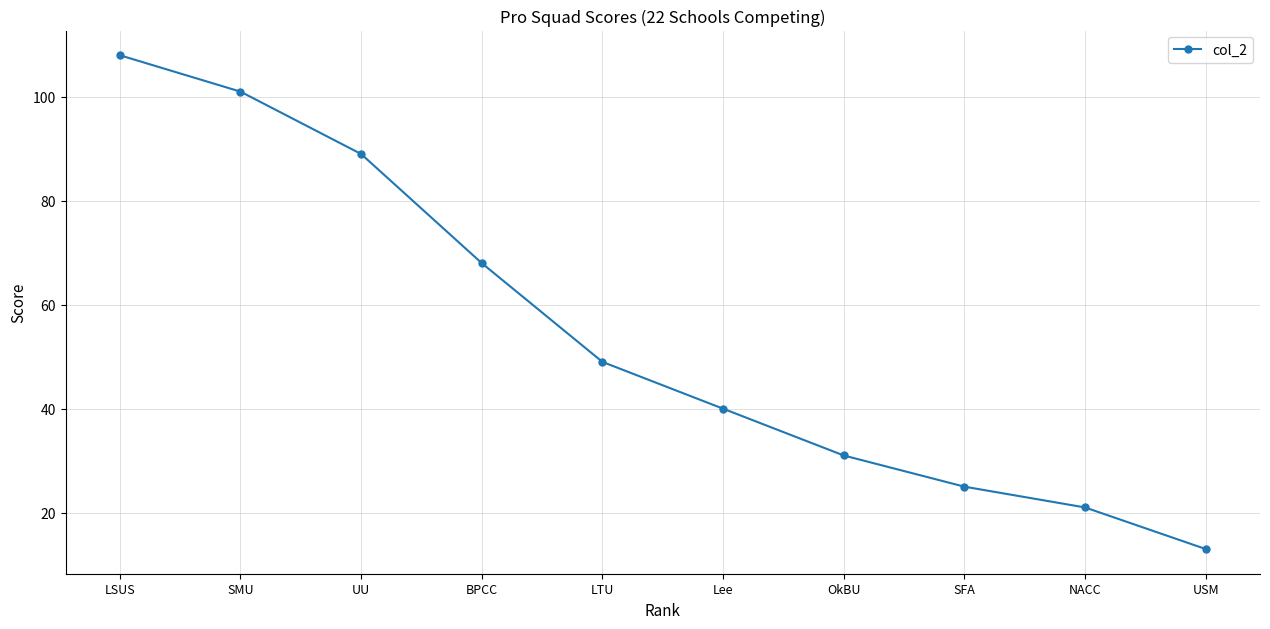

The value at SMU is 101. True or false?

True